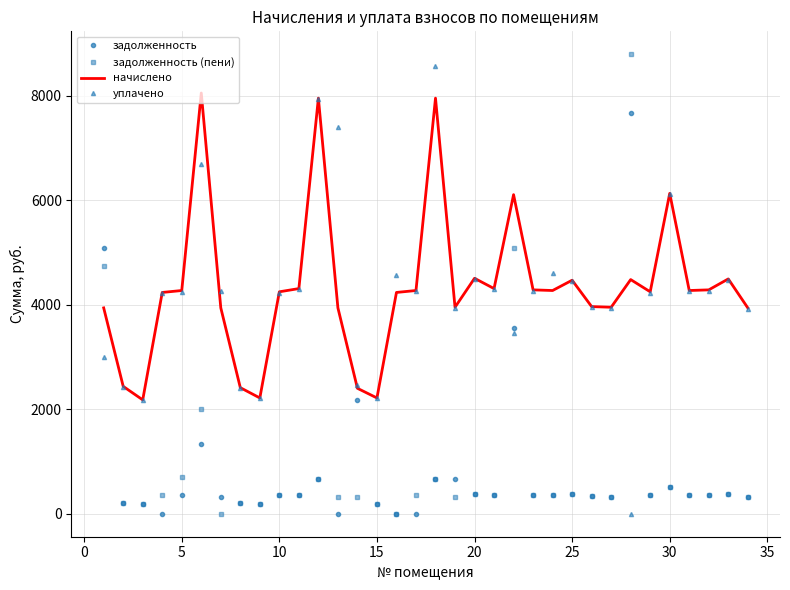

Which series ends up on top after the final intersection of уплачено and задолженность?

уплачено